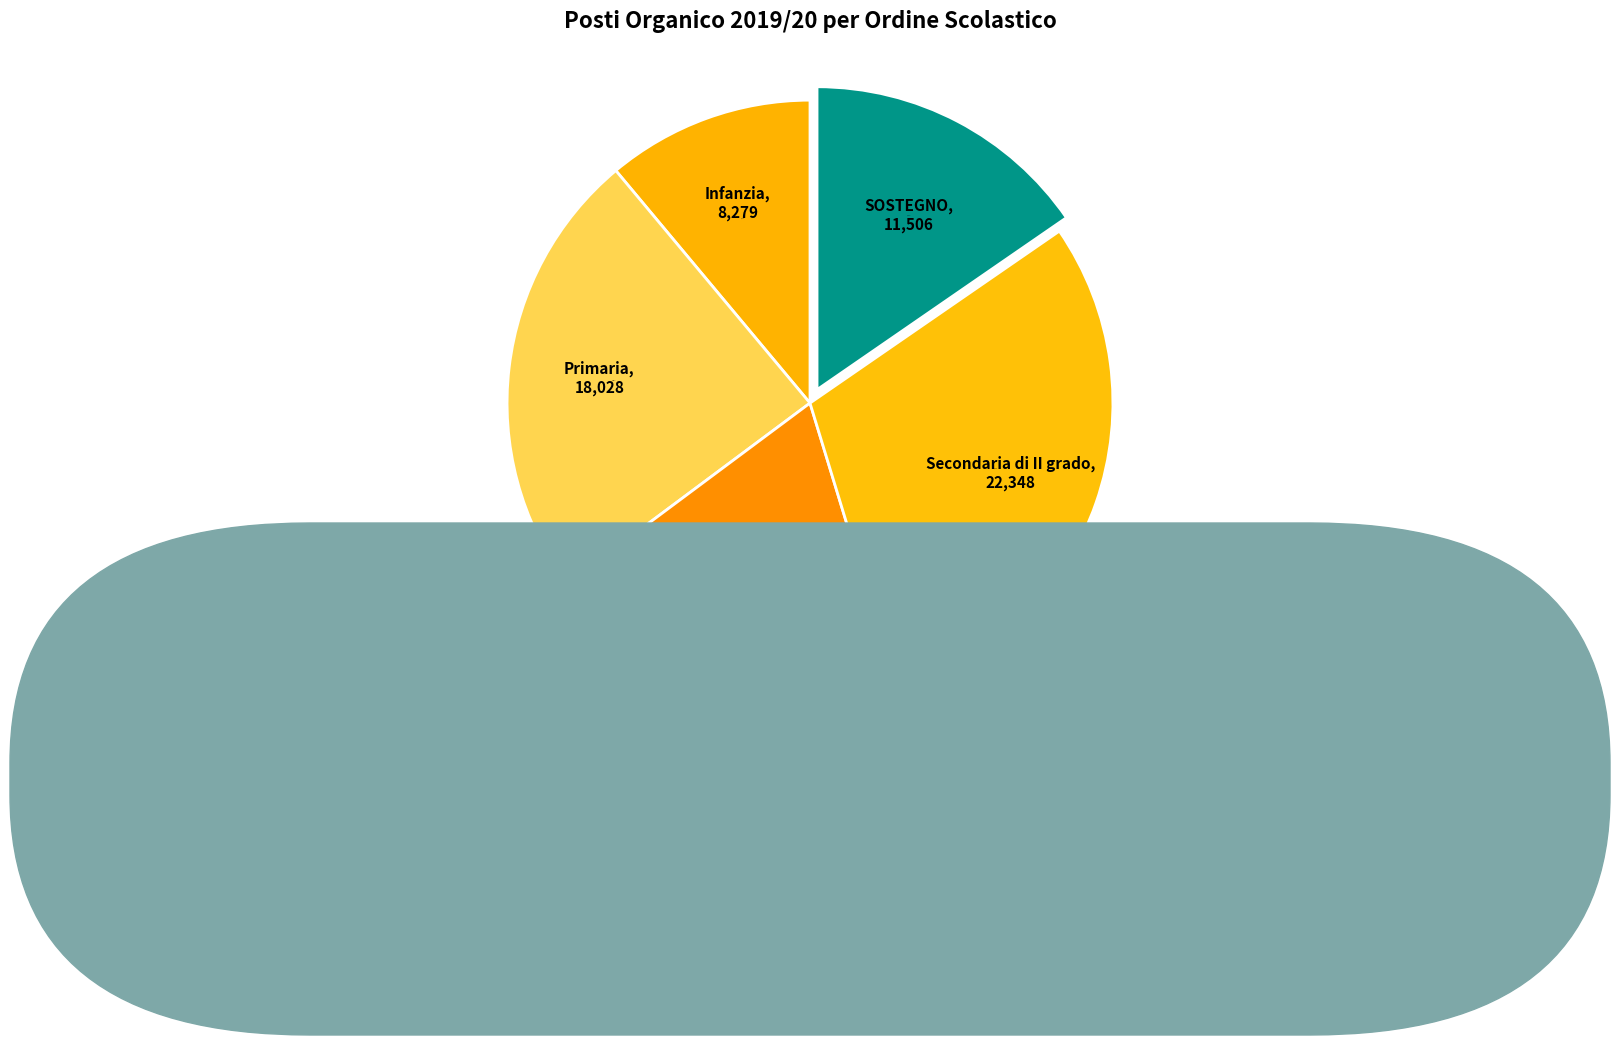

What percentage is NOT represented by Primaria?

75.9%